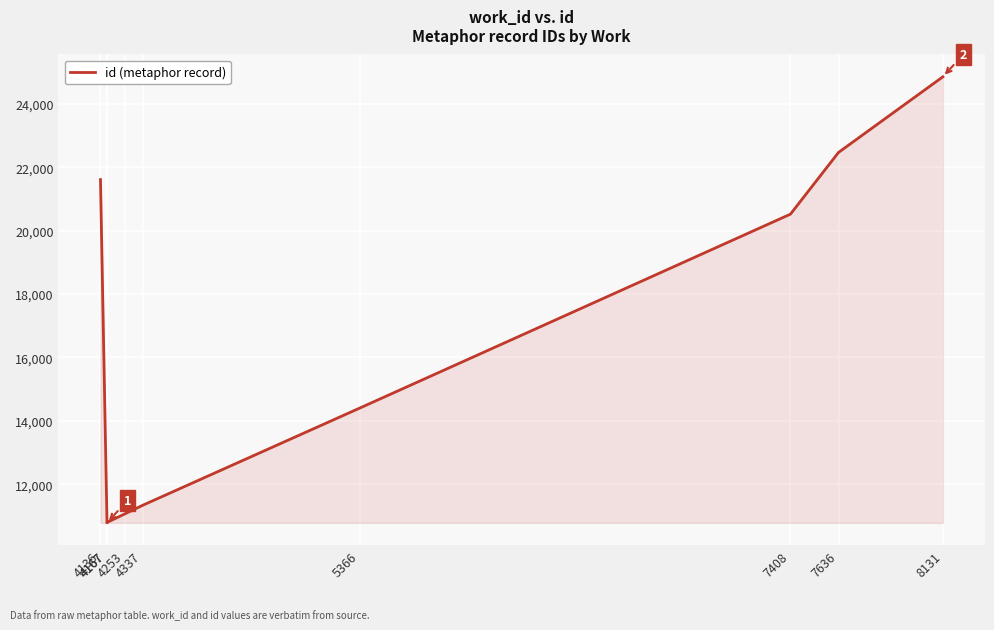

What is the approximate value at 4167, to the nearest 10?

10790